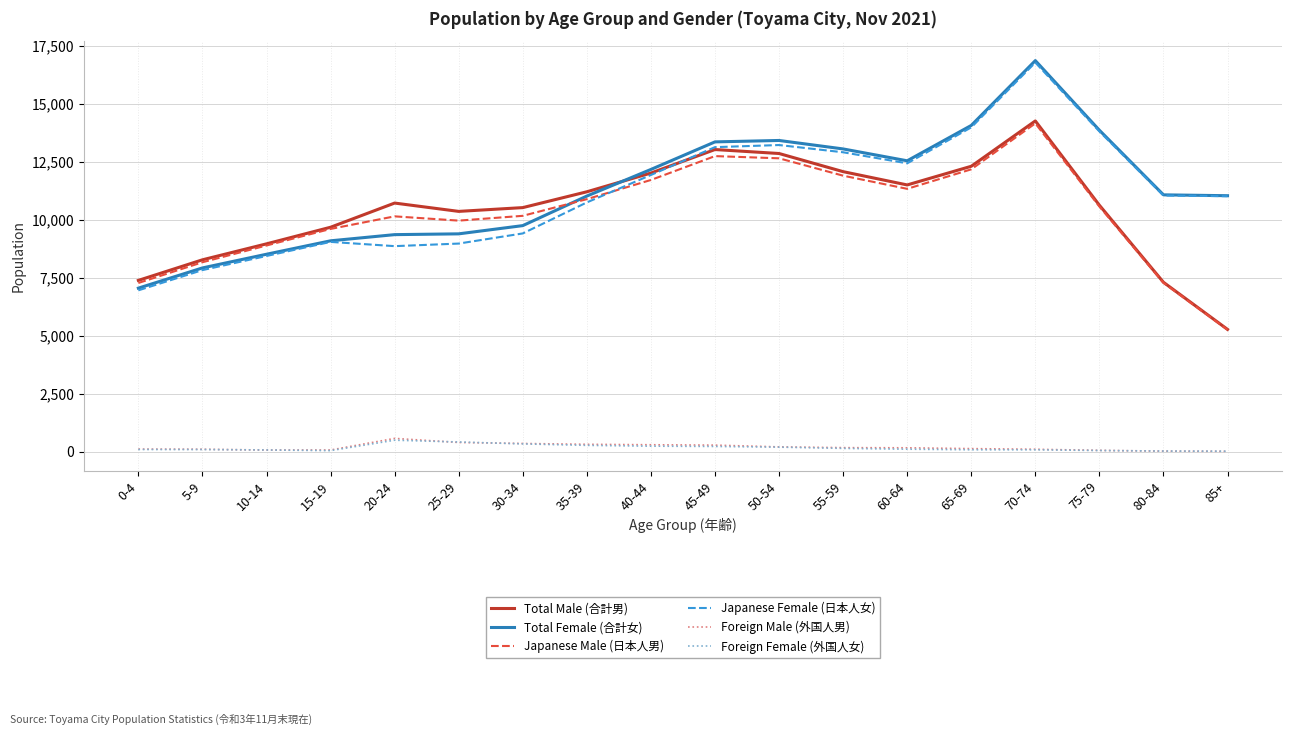

What is the difference between the second highest and minimum values in the Foreign Male (外国人男) series?

383